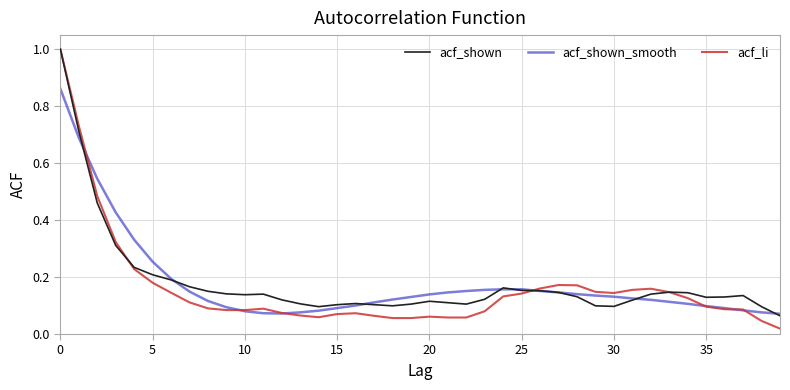

What is the sum of all acf_li values?

6.3